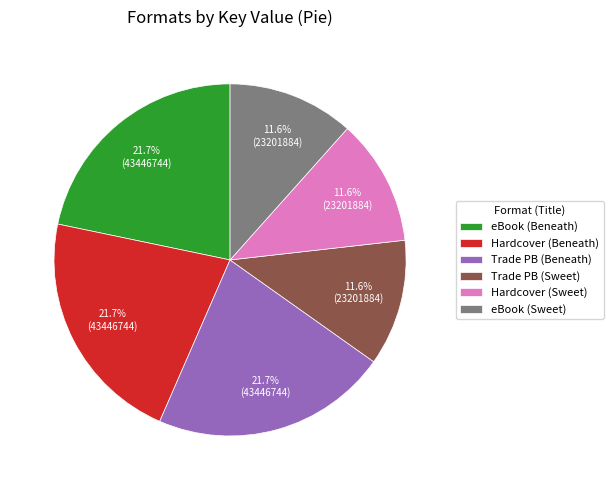

What is the ratio of the value at eBook (Sweet) to the value at Hardcover (Beneath)?

0.5